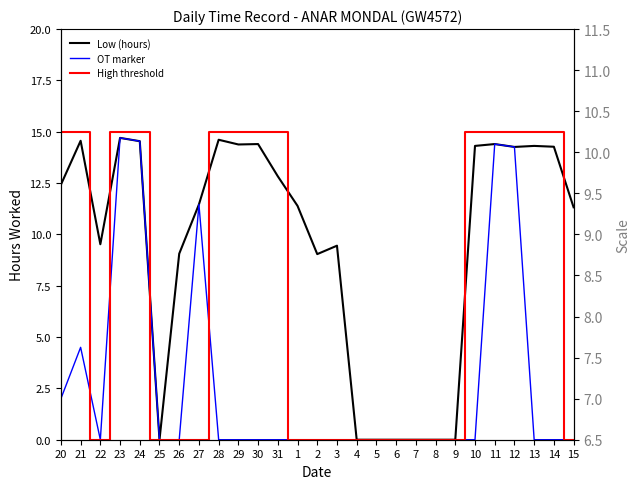

Which series has the largest range (max minus min)?

High threshold